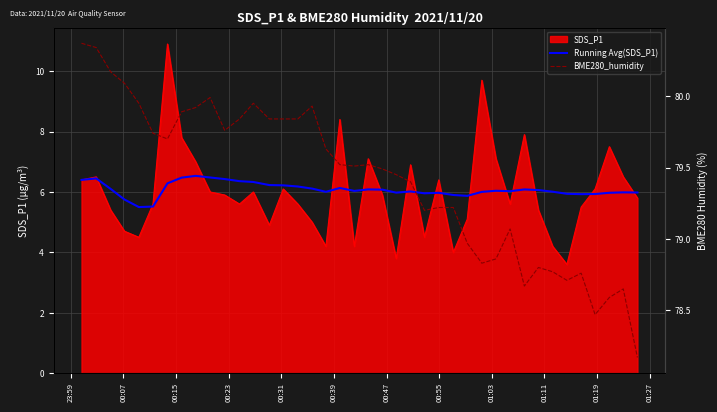

The value of Running Avg(SDS_P1) at 24 is 2.1. True or false?

False